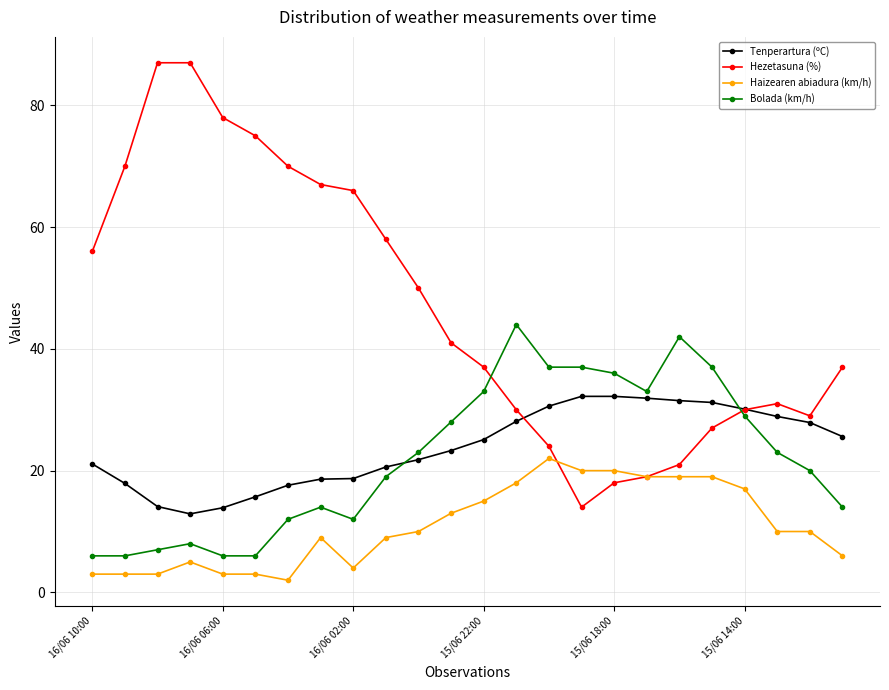

True or false: Haizearen abiadura (km/h) has more than 1 interior local peaks.

True